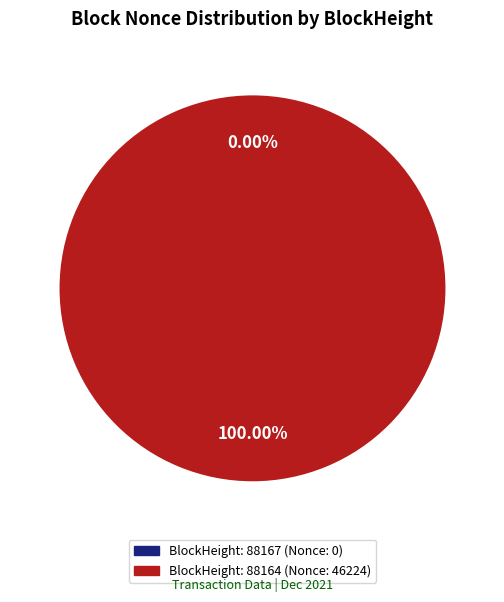

Count the number of slices in the pie.

2